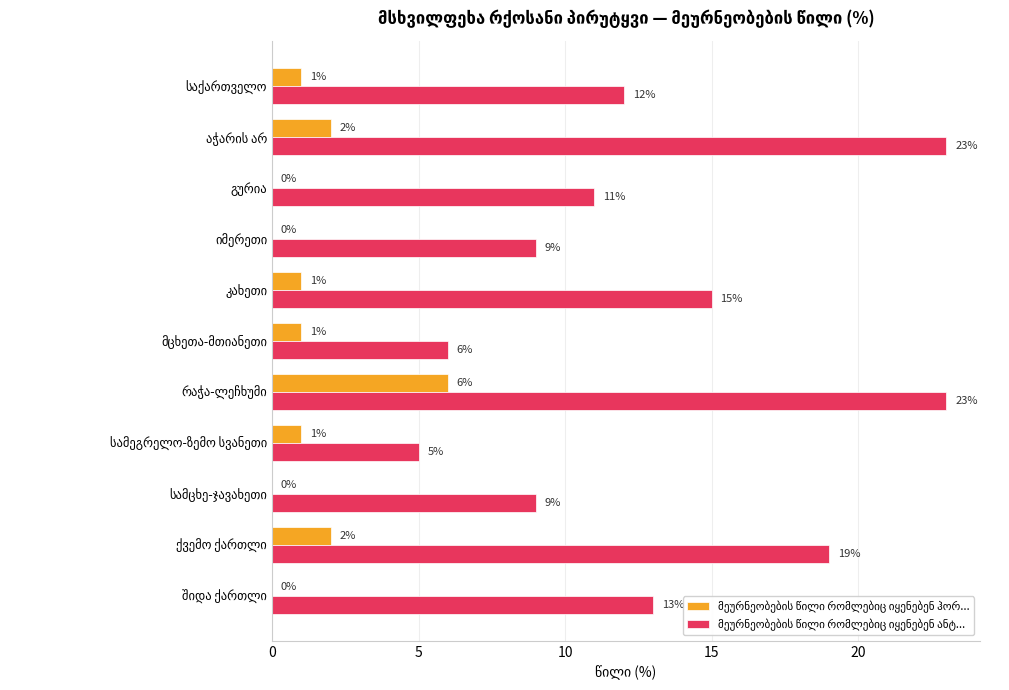

Count the number of data series in this chart.

2